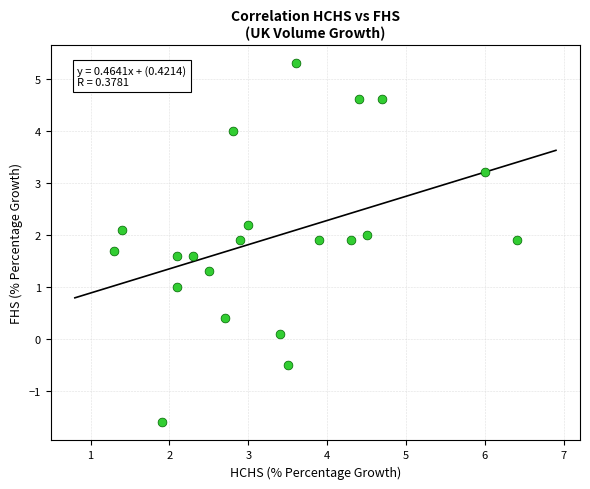

What is the range of Y values (max minus min)?

6.9